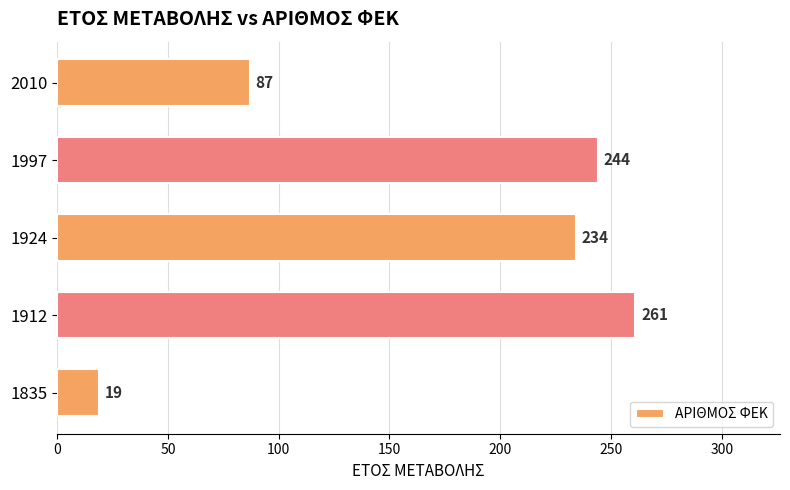

What is the difference between the second highest and second lowest values?

157